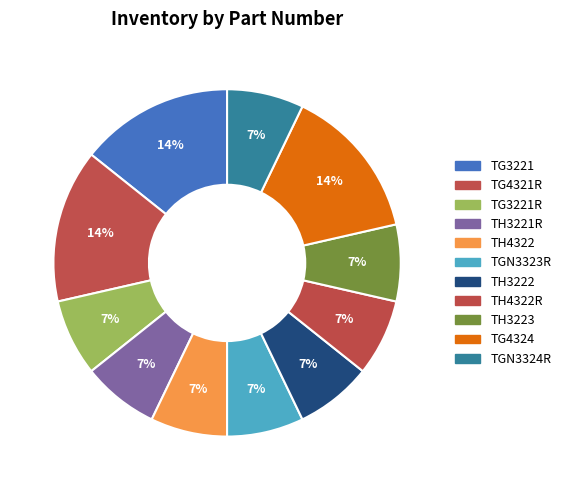

Is there a majority slice in this chart?

No